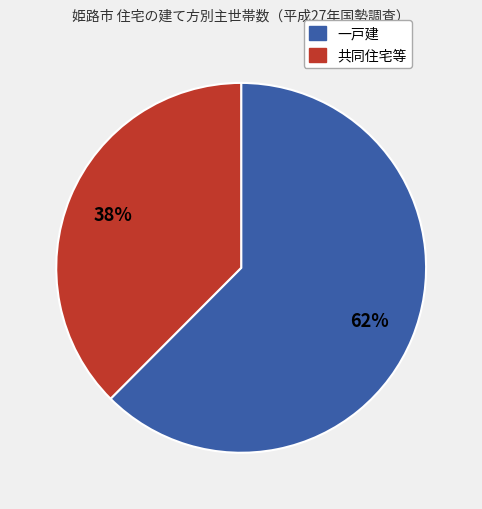

To the nearest percent, what is the average slice percentage?

50%